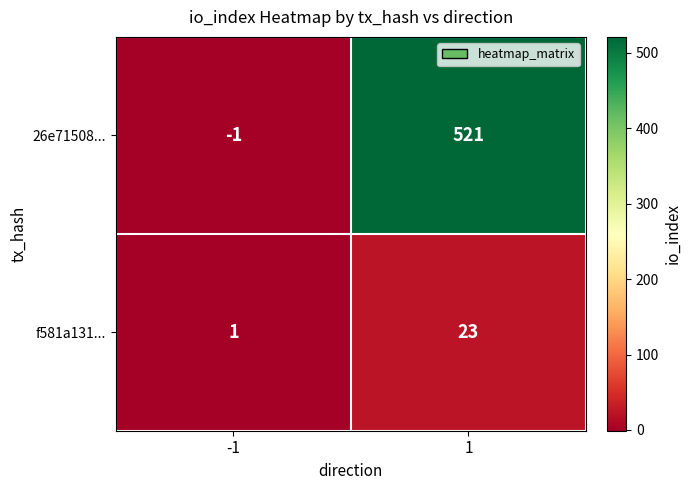

At how many categories does at least one series exceed 411?

1